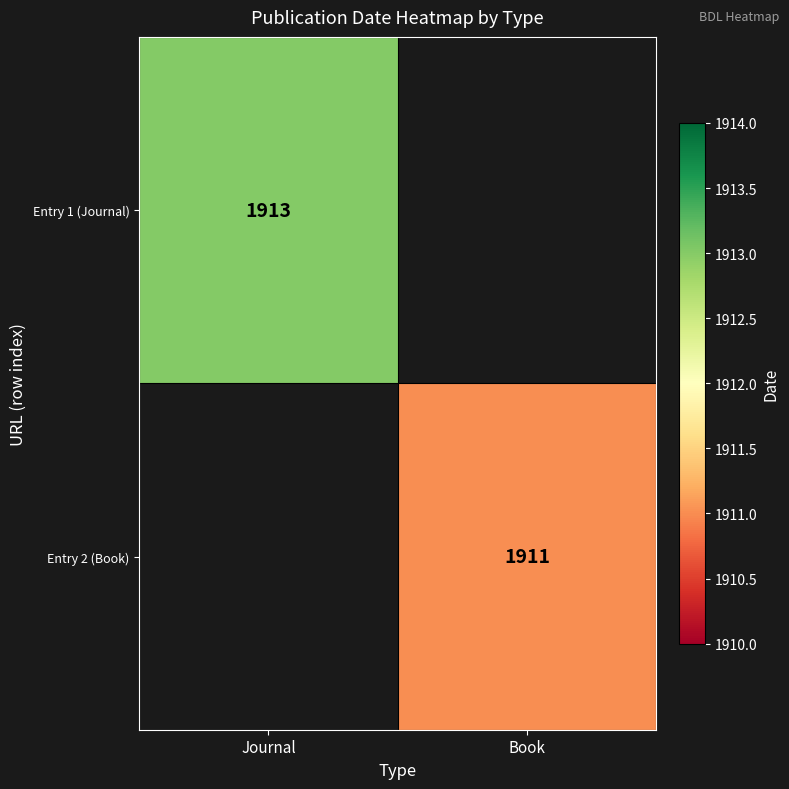

At which category does the chart reach its peak across all series?

Journal